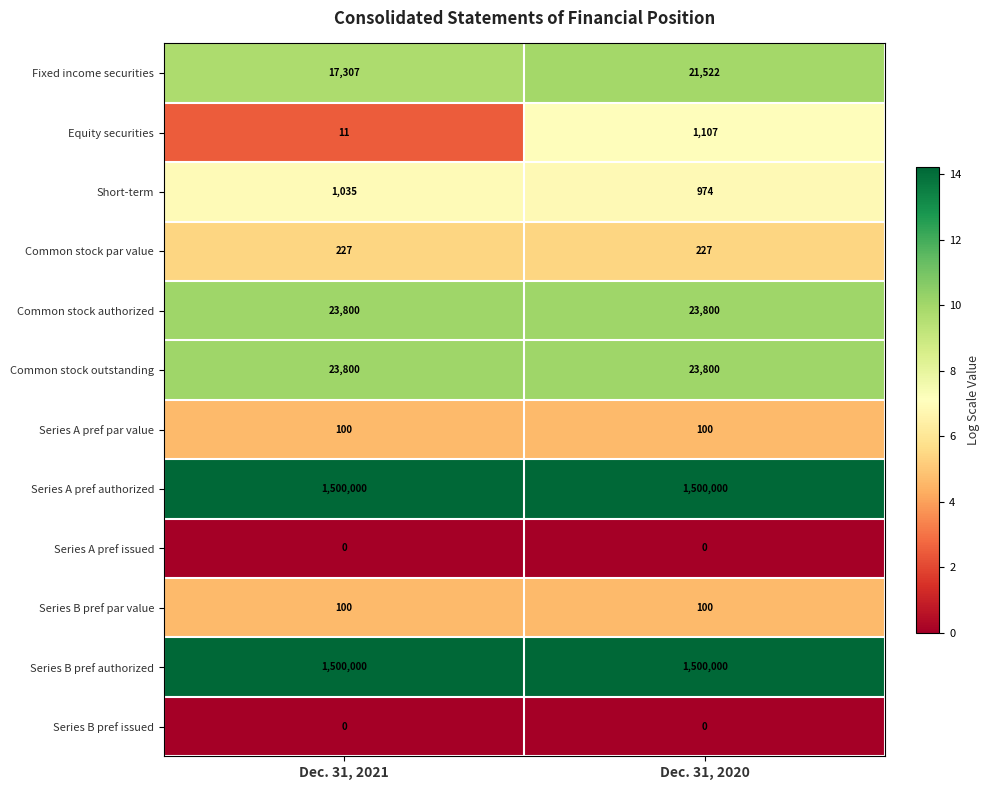

The Common stock outstanding series shows 36631 at Dec. 31, 2021. True or false?

False